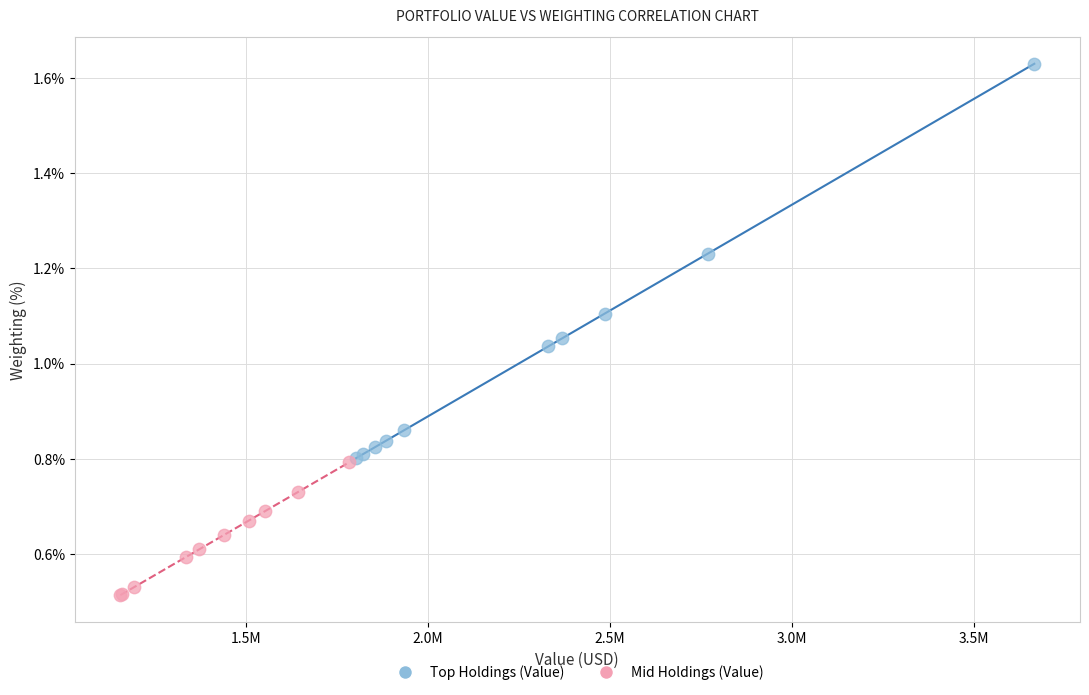

Which series has the largest Y range (max minus min)?

Top Holdings (Value)